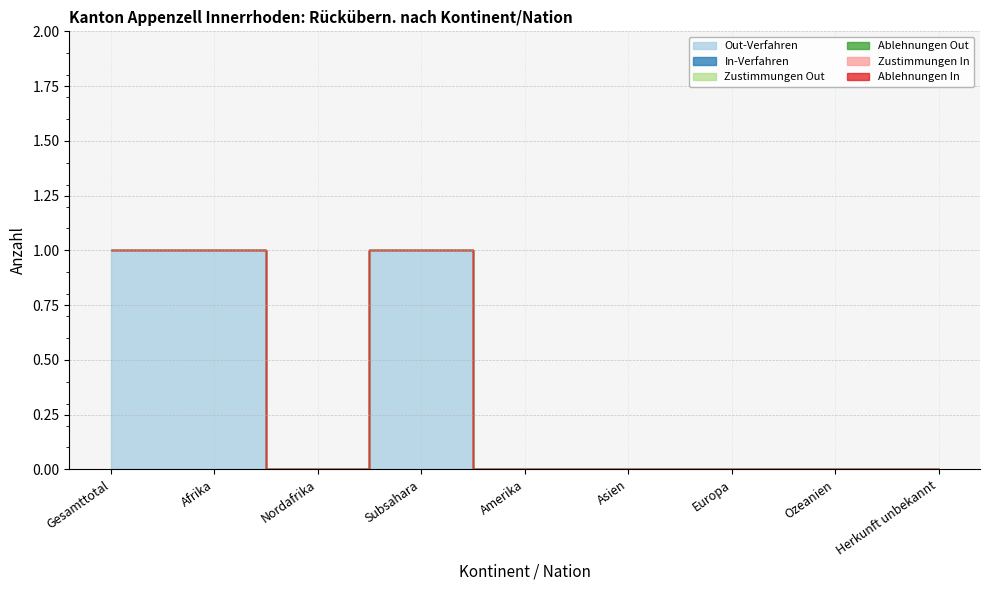

The value of Ablehnungen In at Amerika is 0. True or false?

True